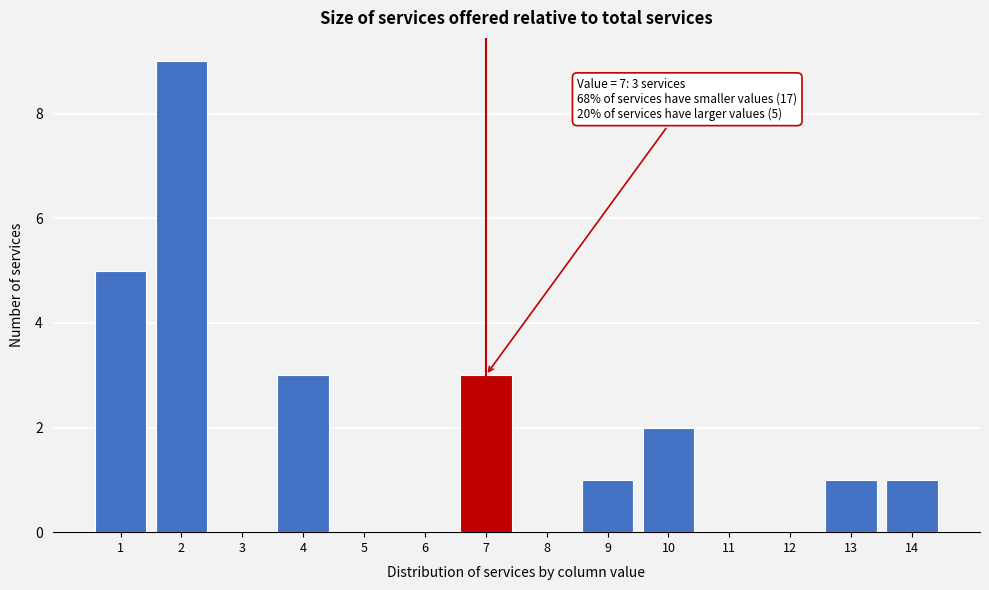

Reading left to right, what are all the values shown in this chart?

1=5	2=9	3=0	4=3	5=0	6=0	7=3	8=0	9=1	10=2	11=0	12=0	13=1	14=1